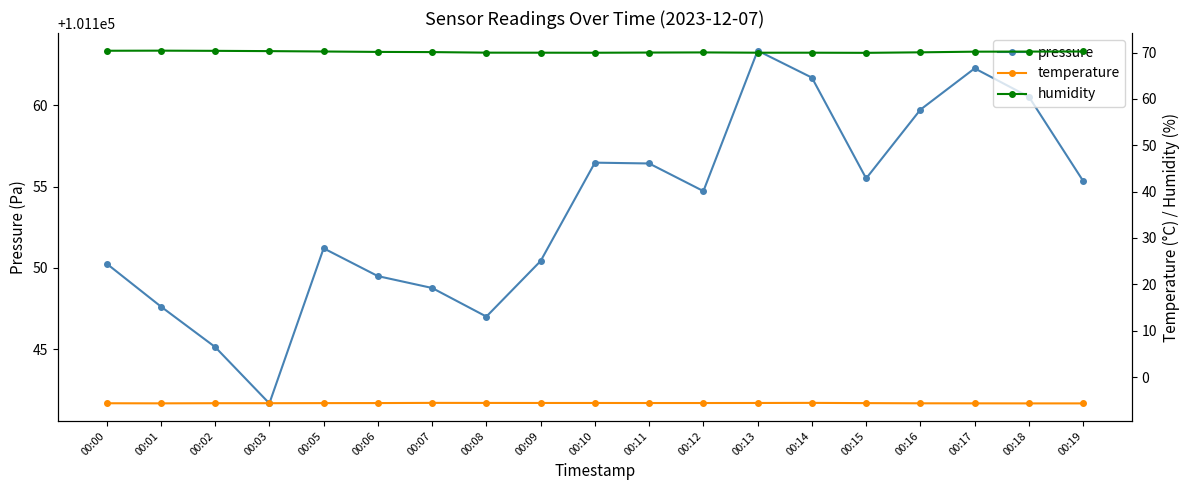

True or false: temperature has a value of -3.6 at 00:07.

False